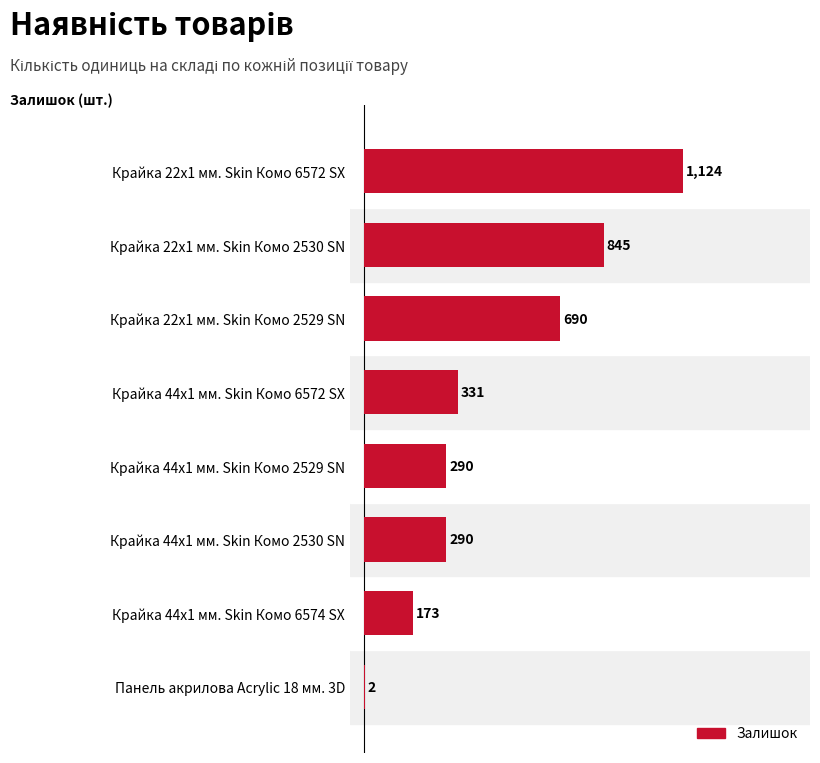

Which has a higher value, Крайка 44x1 мм. Skin Комо 2529 SN or Крайка 44x1 мм. Skin Комо 6574 SX?

Крайка 44x1 мм. Skin Комо 2529 SN